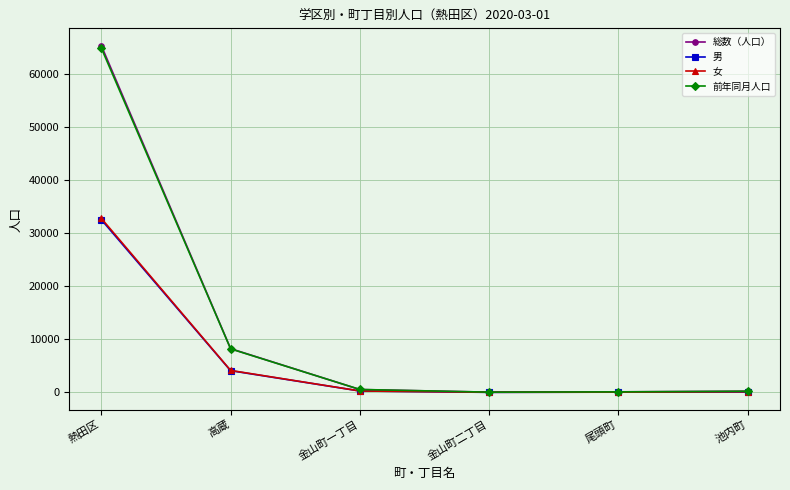

What is the maximum value for 前年同月人口?

64898